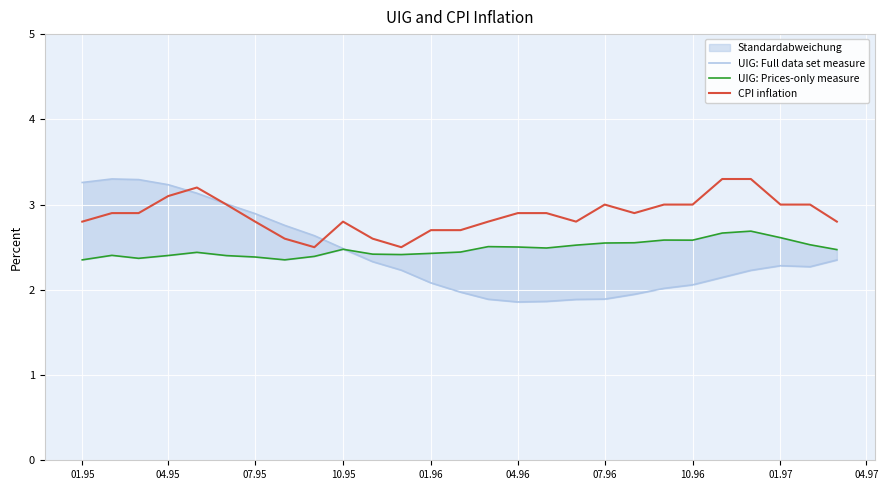

How many interior local valleys does the CPI inflation series have?

4